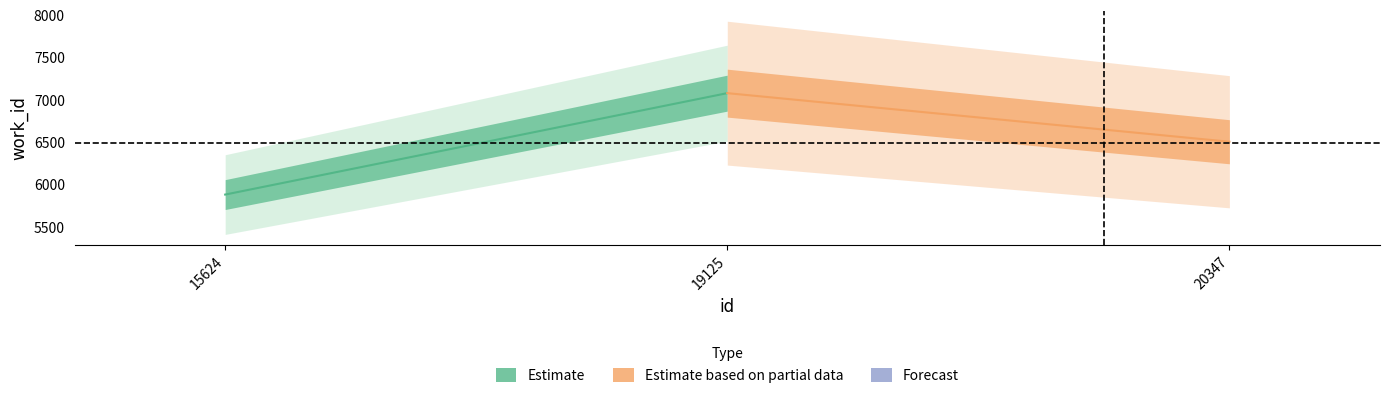

What is the difference between the Estimate values at 15624 and 19125?

1198